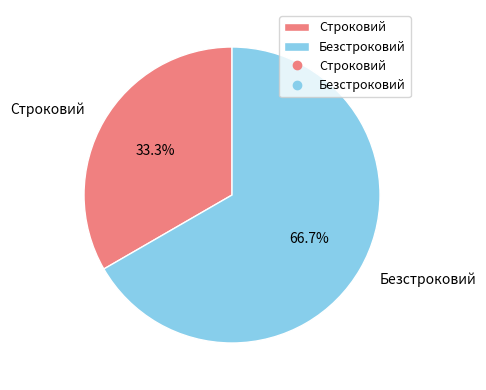

Between Безстроковий and Строковий, which is larger?

Безстроковий